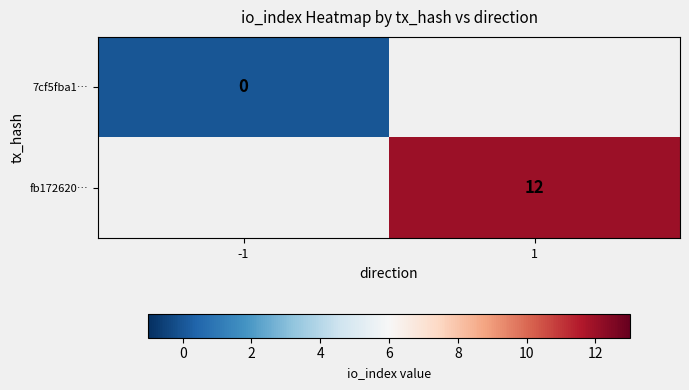

True or false: fb172620… has a value of 20 at 1.

False